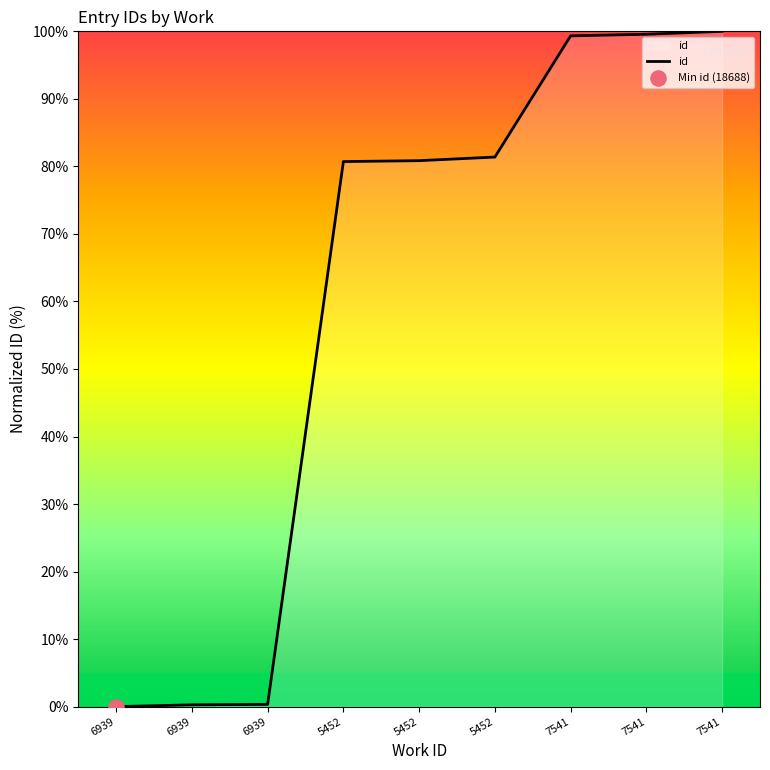

Approximately how many times larger is the value at 7541 compared to 5452?

1.2